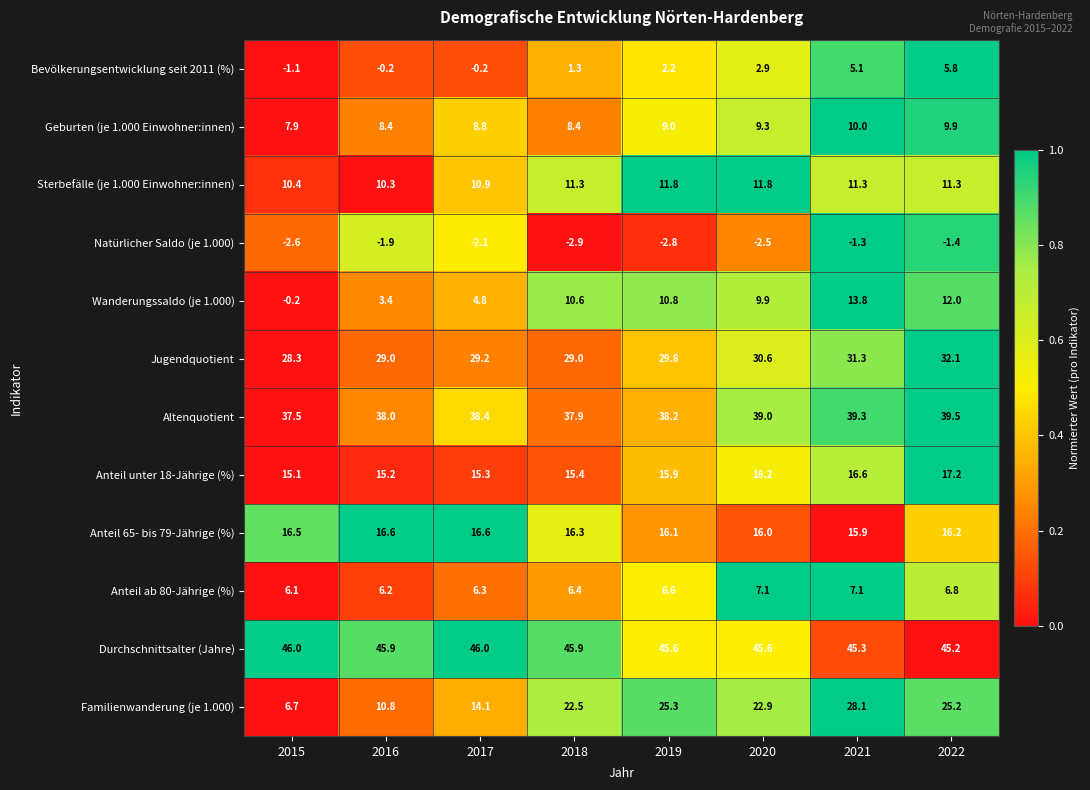

What is the lowest value of the Altenquotient series?

37.5